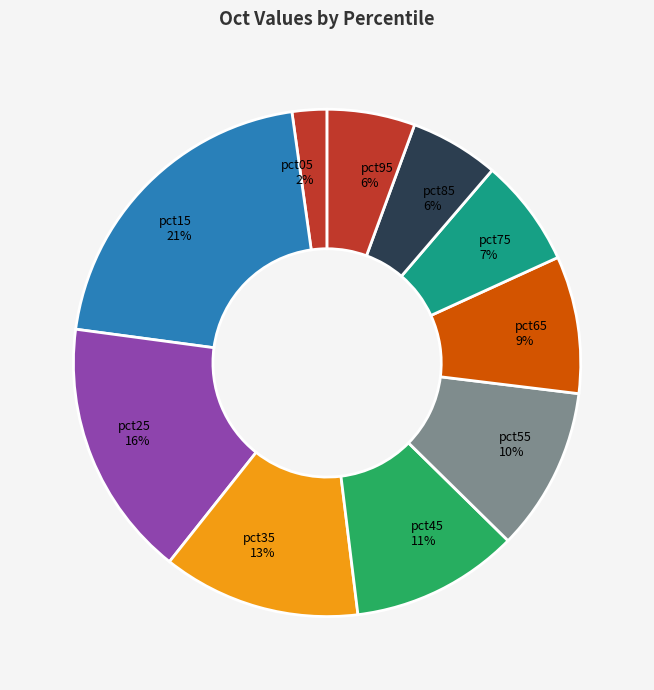

Combined, do pct25 and pct45 account for over 50%?

No